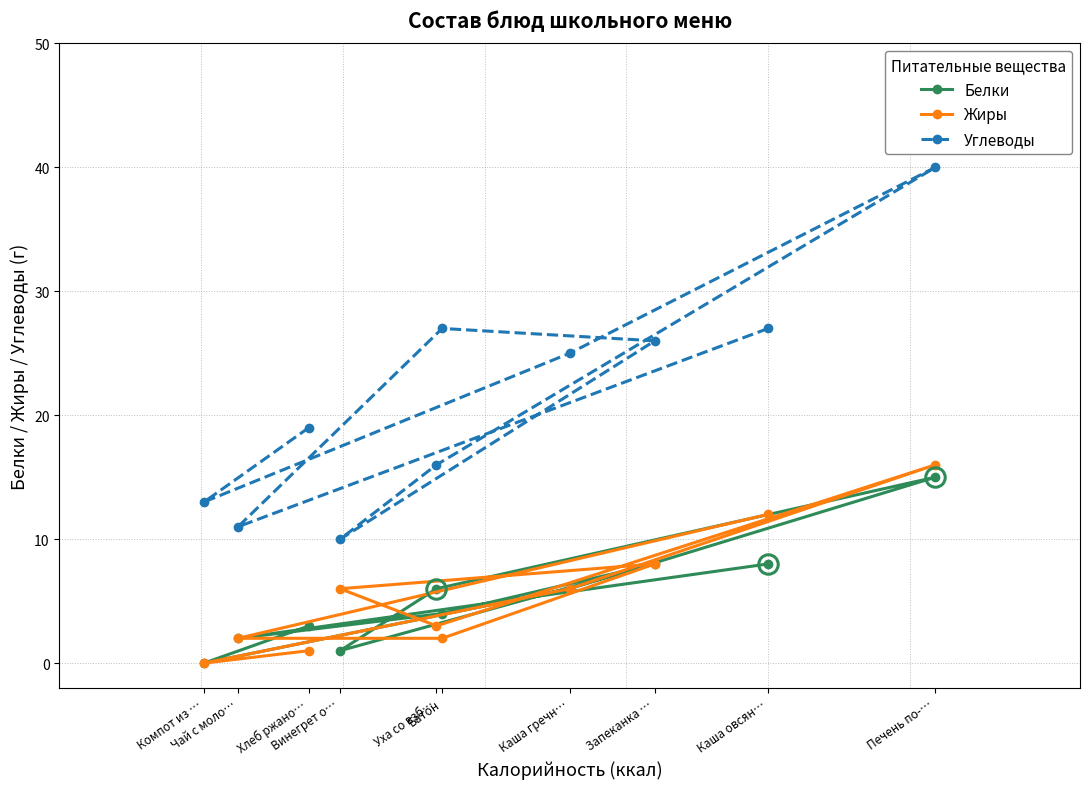

True or false: Углеводы and Жиры intersect in this chart.

False